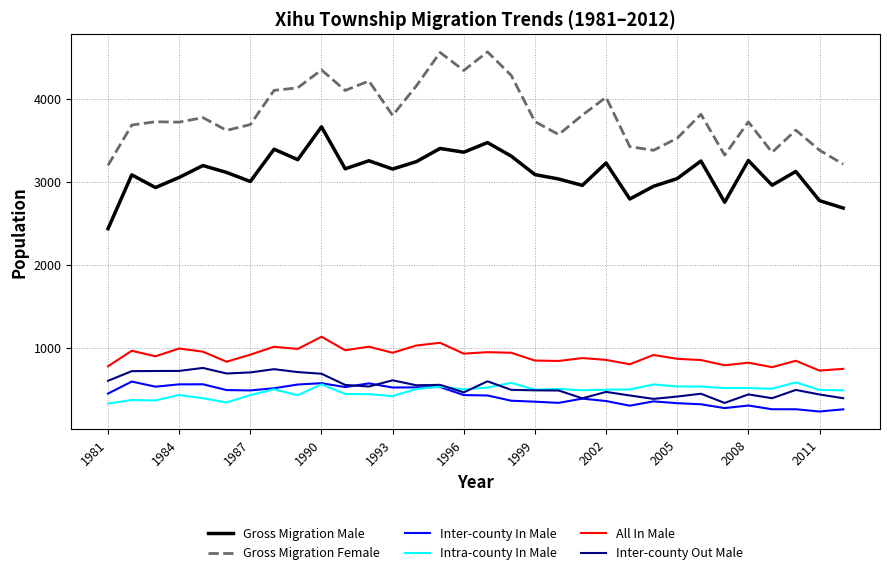

What is the minimum value for Intra-county In Male?

329